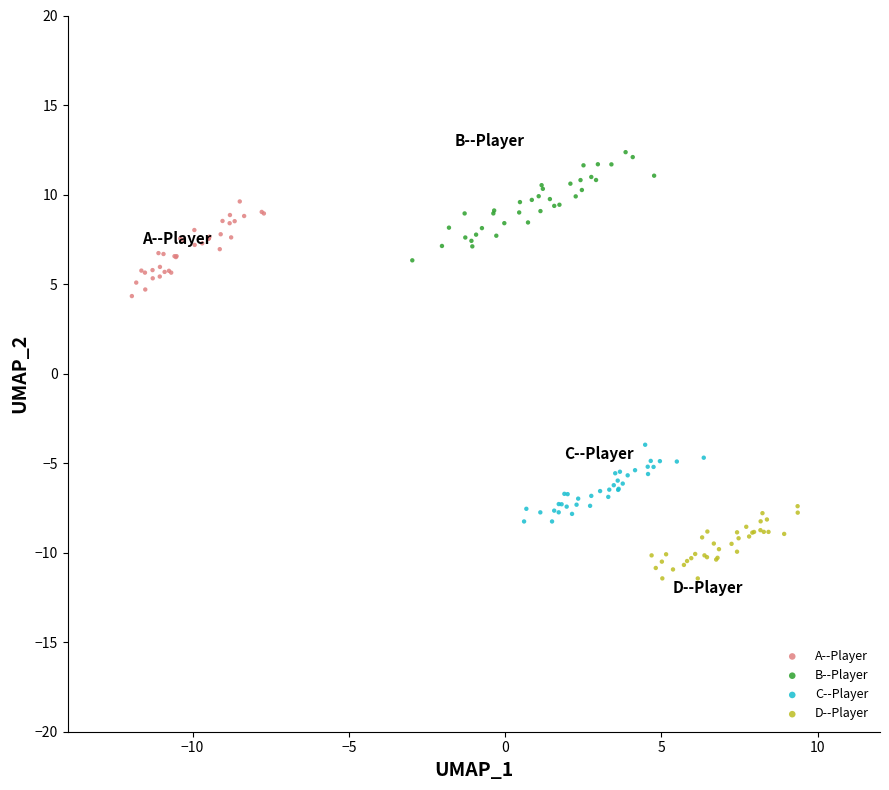

Which series has the largest Y range (max minus min)?

B--Player